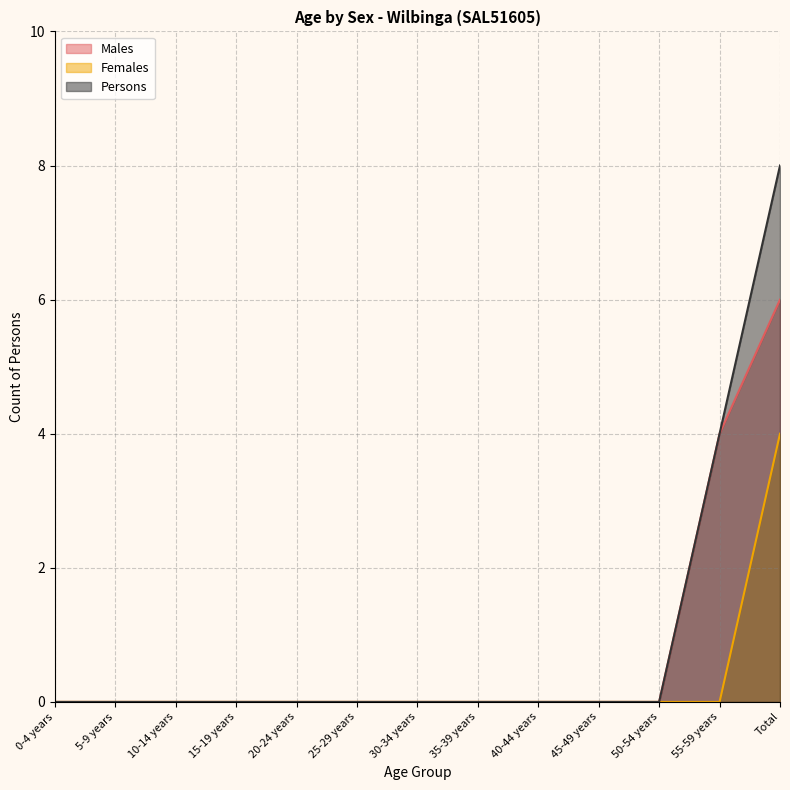

Count the Persons values in the range 0 to 1.

11